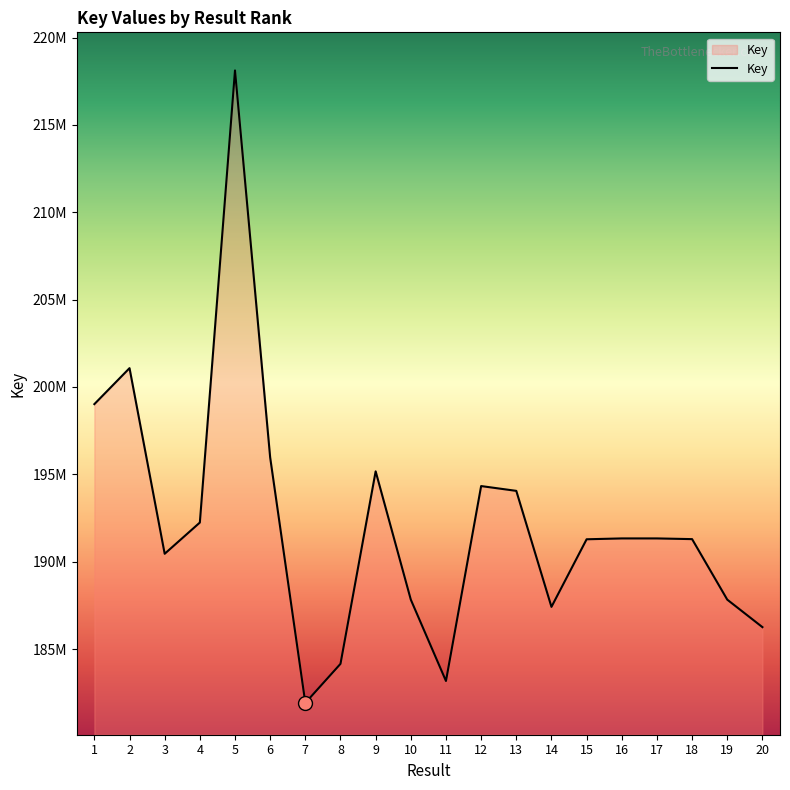

Rank the categories by value from highest to lowest.

5, 2, 1, 6, 9, 12, 13, 4, 16, 17, 18, 15, 3, 10, 19, 14, 20, 8, 11, 7